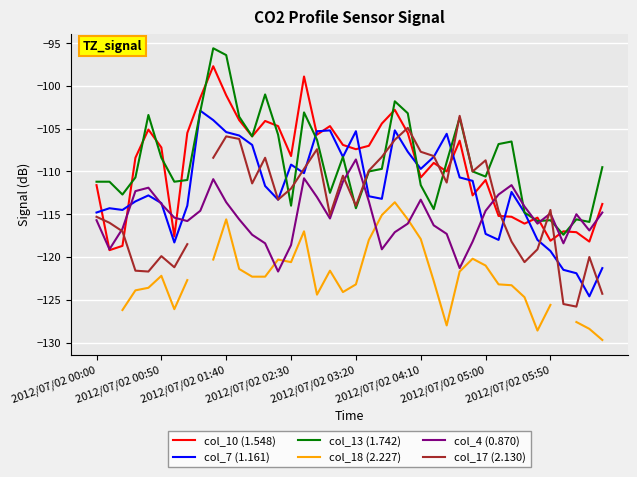

Is this an area chart (filled region under the line)?

No